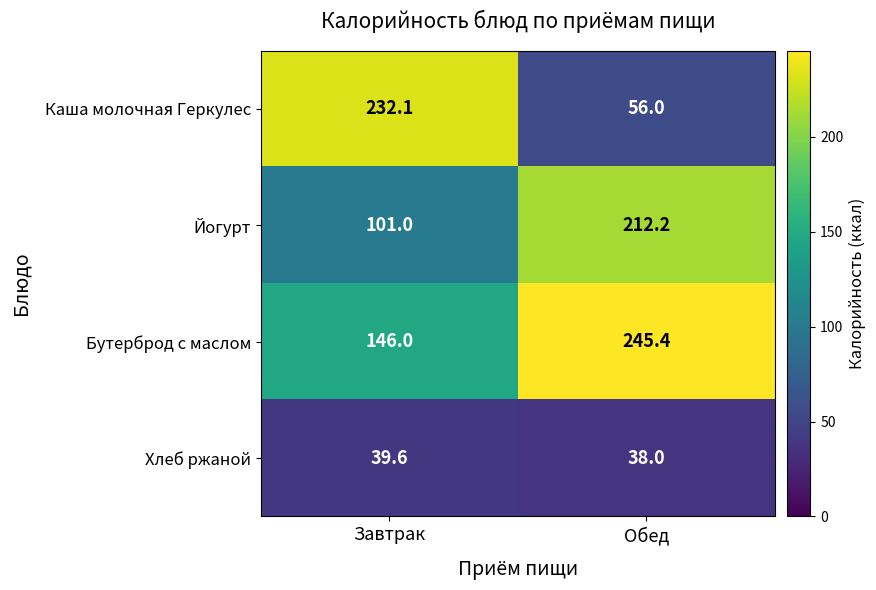

At which category is the sum across all series the highest?

Обед